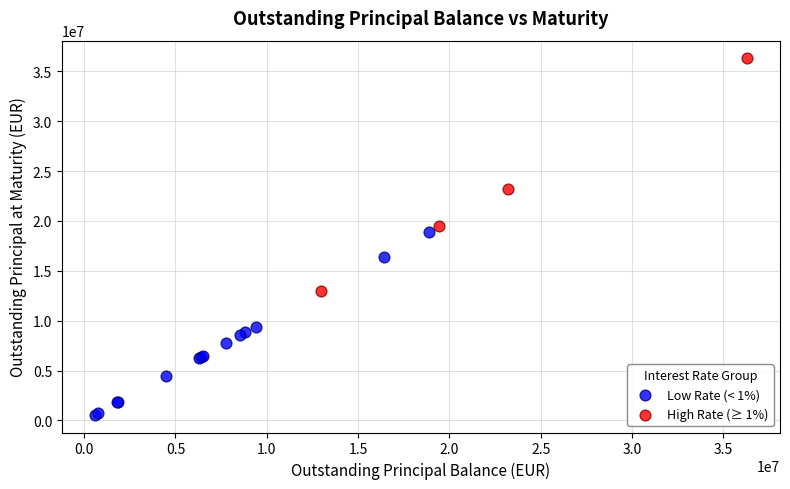

Which series reaches the minimum Y coordinate?

Low Rate (< 1%)